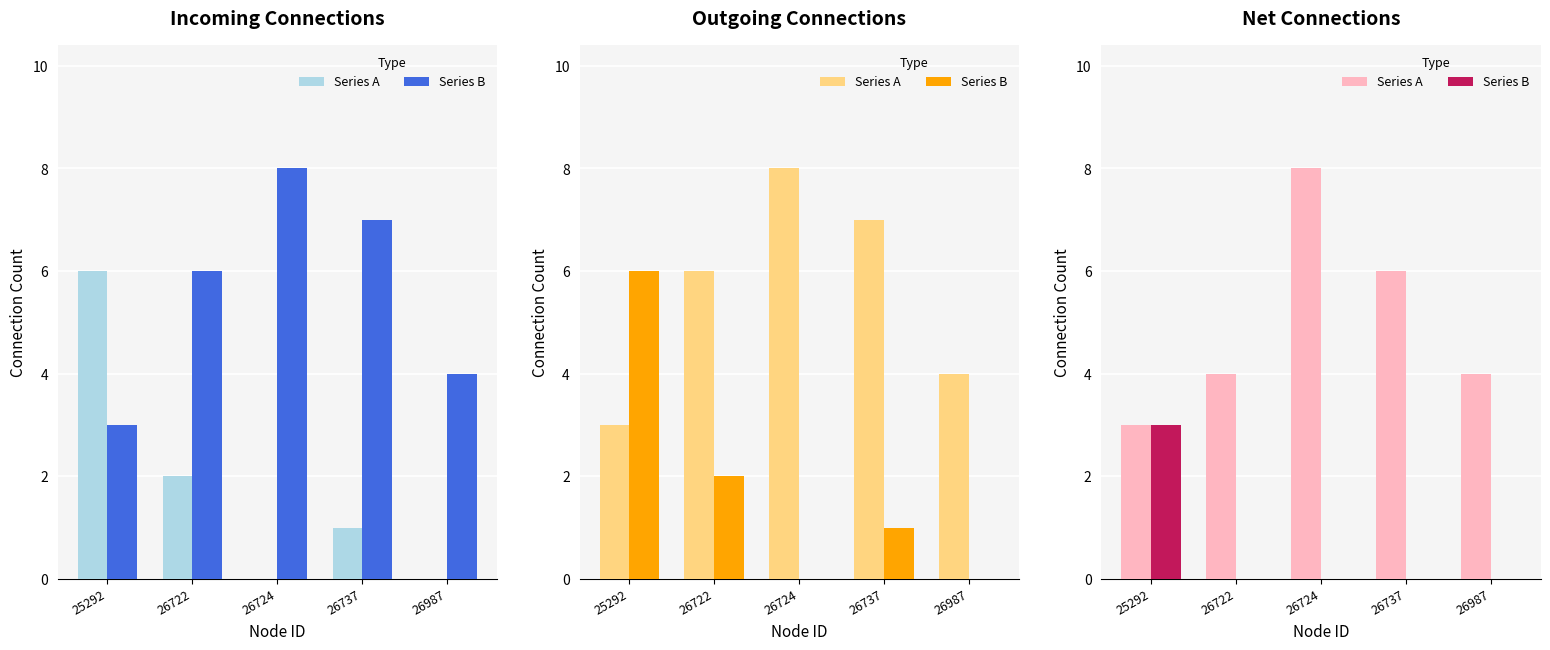

Where does the Series A series first go above 4?

26724